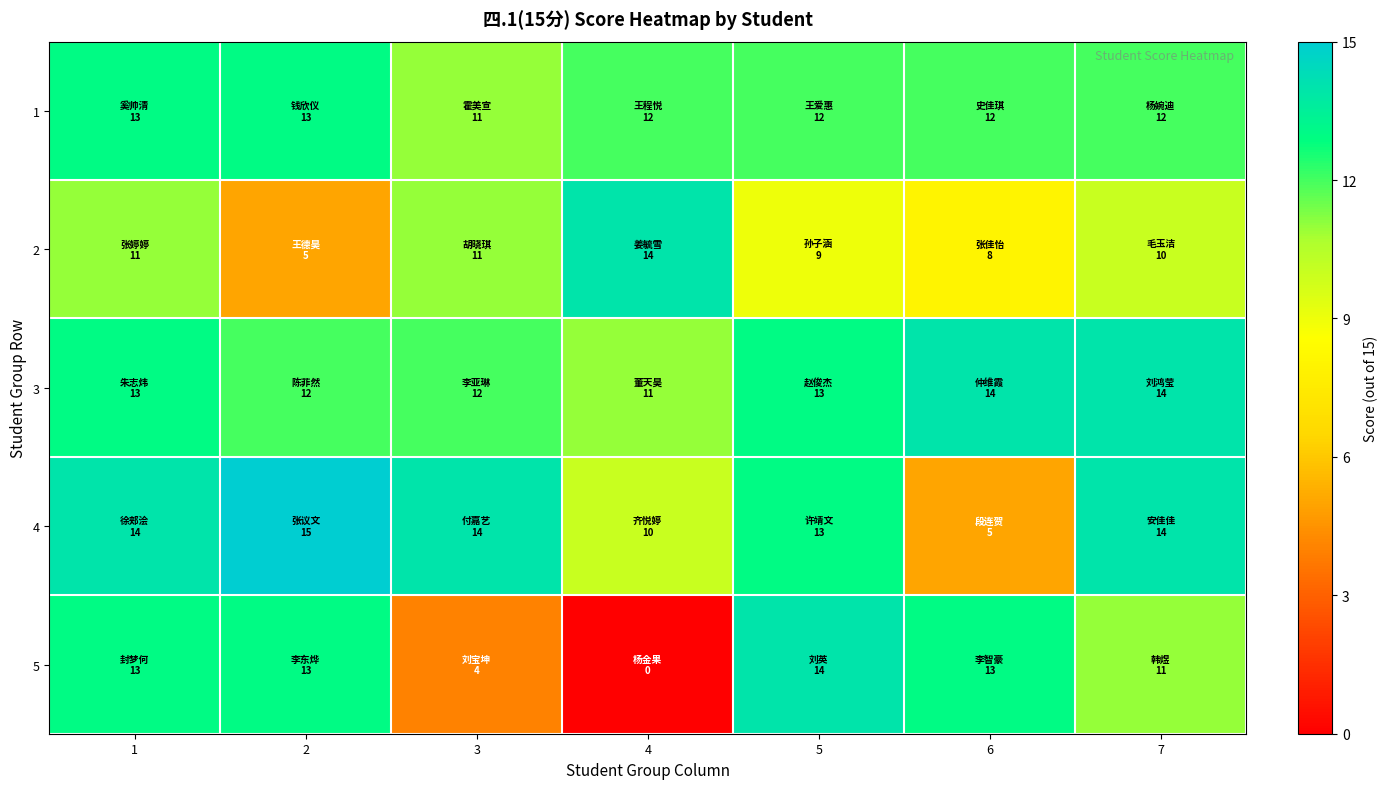

At how many categories does at least one series exceed 13?

7